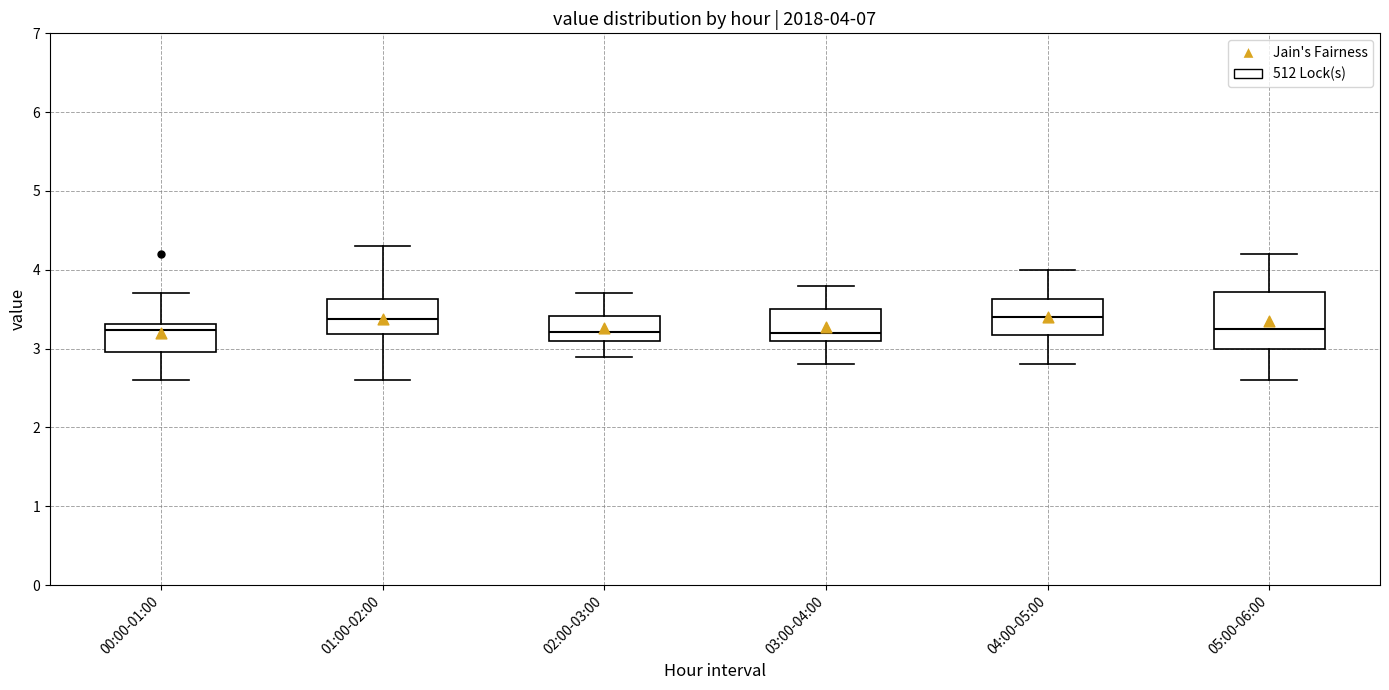

Which box is the tallest, from its lower edge to its upper edge?

05:00-06:00